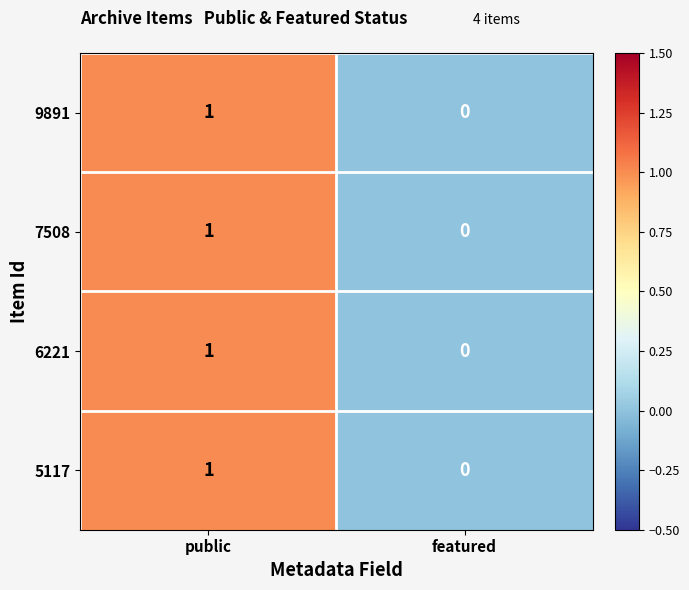

How many distinct data groups are displayed?

4